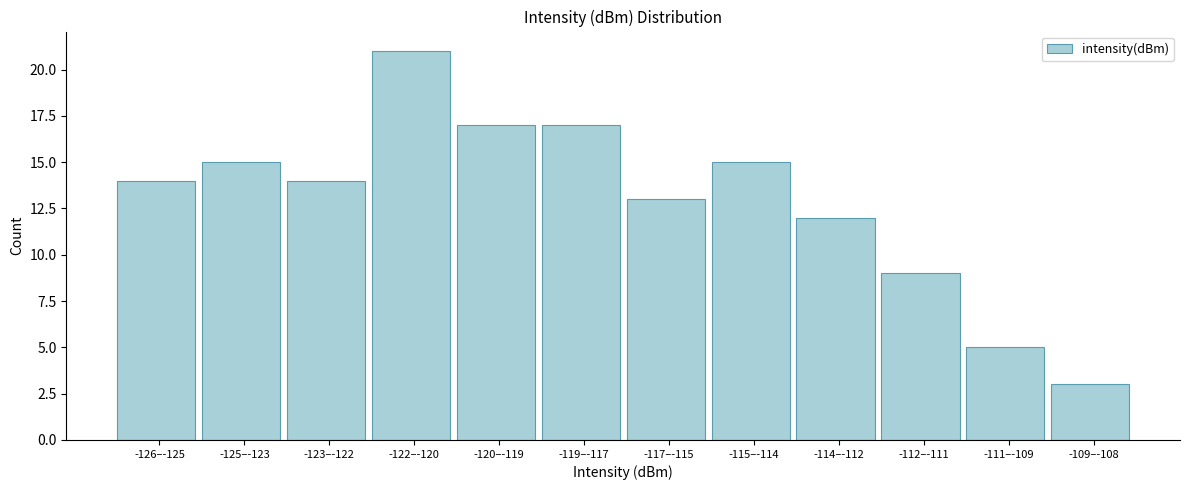

Reading left to right, extract all data points from this chart.

-126–-125=14	-125–-123=15	-123–-122=14	-122–-120=21	-120–-119=17	-119–-117=17	-117–-115=13	-115–-114=15	-114–-112=12	-112–-111=9	-111–-109=5	-109–-108=3